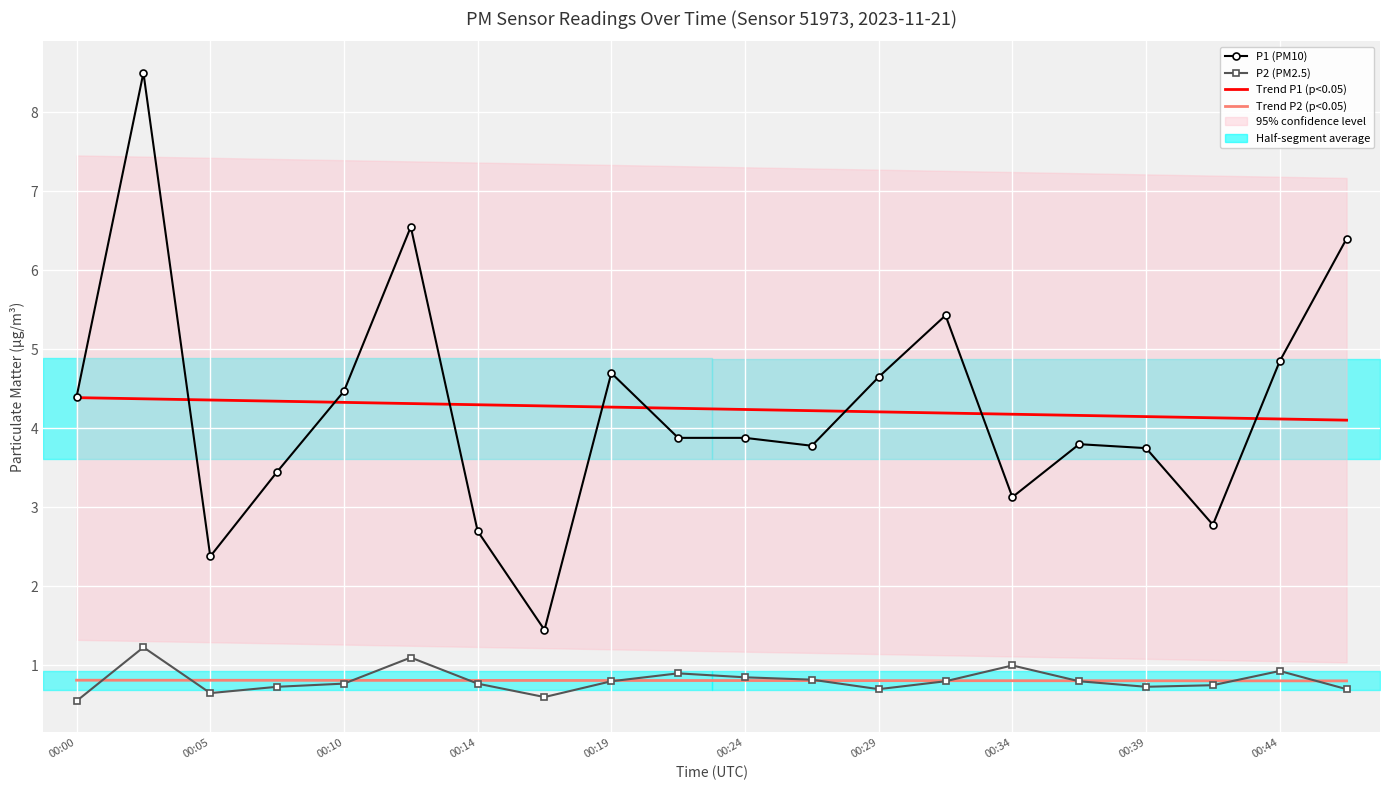

Between 00:24 and 00:34, which is larger?

00:24